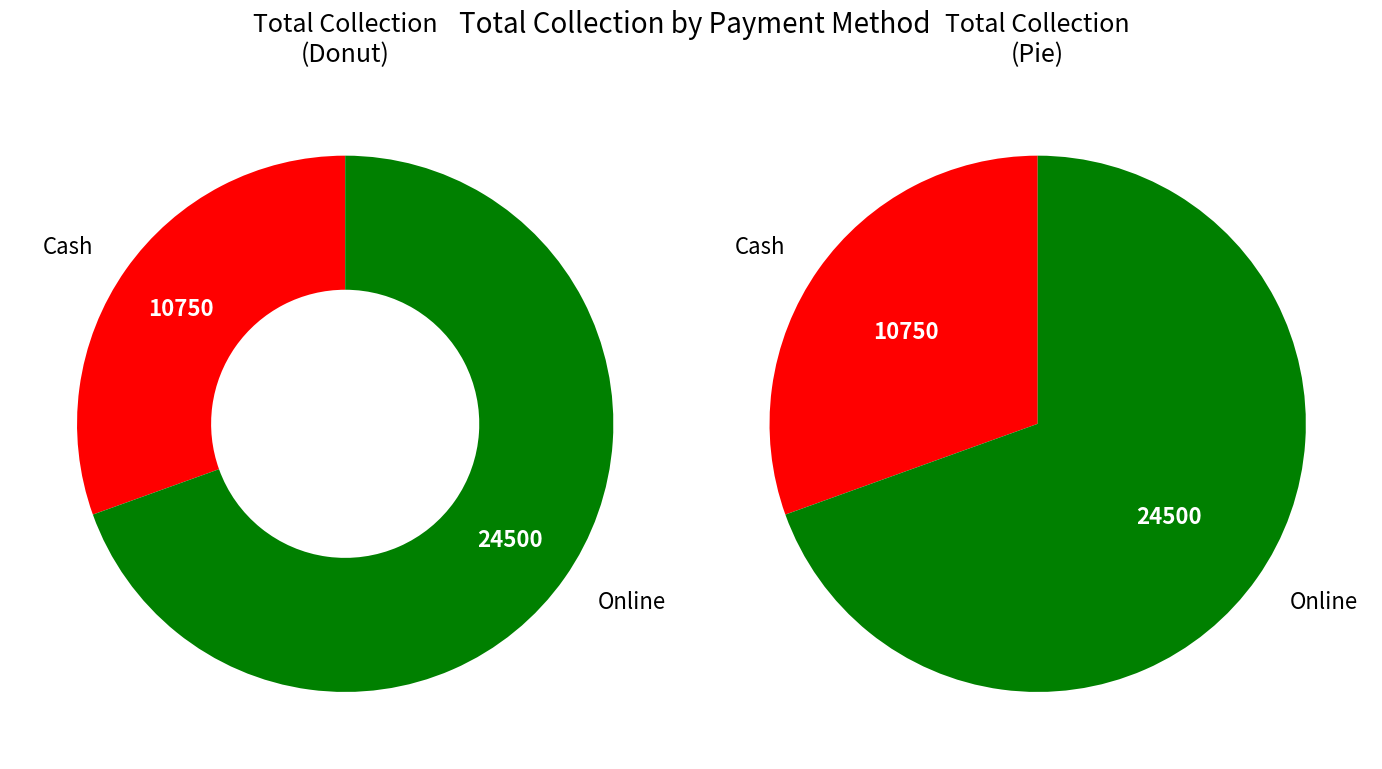

Which category accounts for the majority?

Online